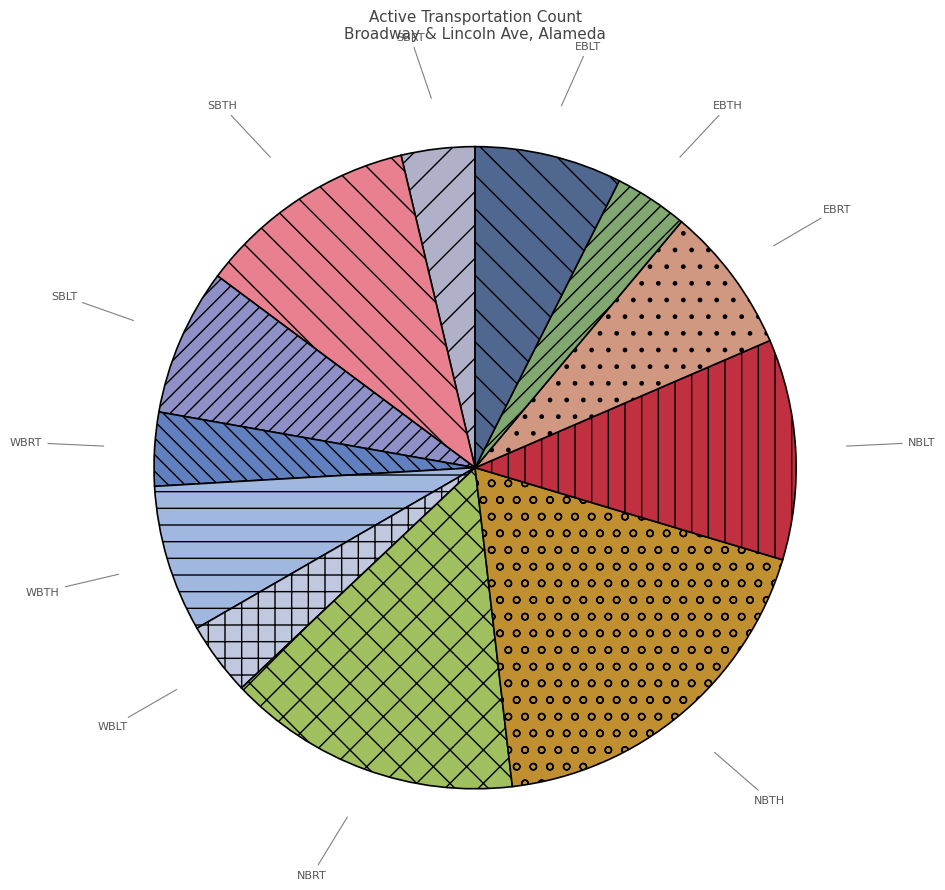

Which slice is the largest?

NBTH